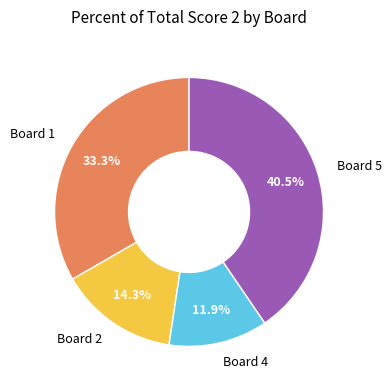

How many segments does this pie chart have?

4